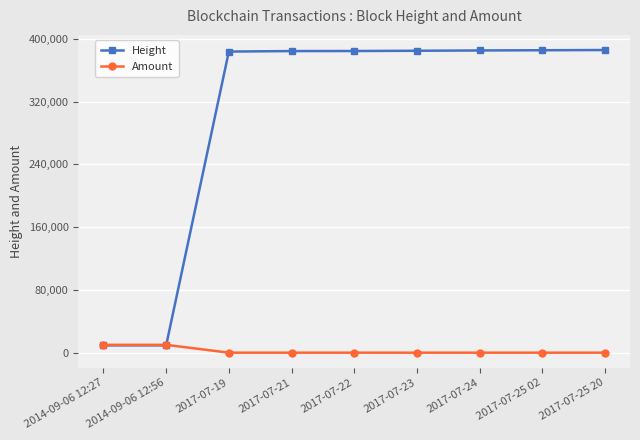

Which series has the widest spread of values?

Height